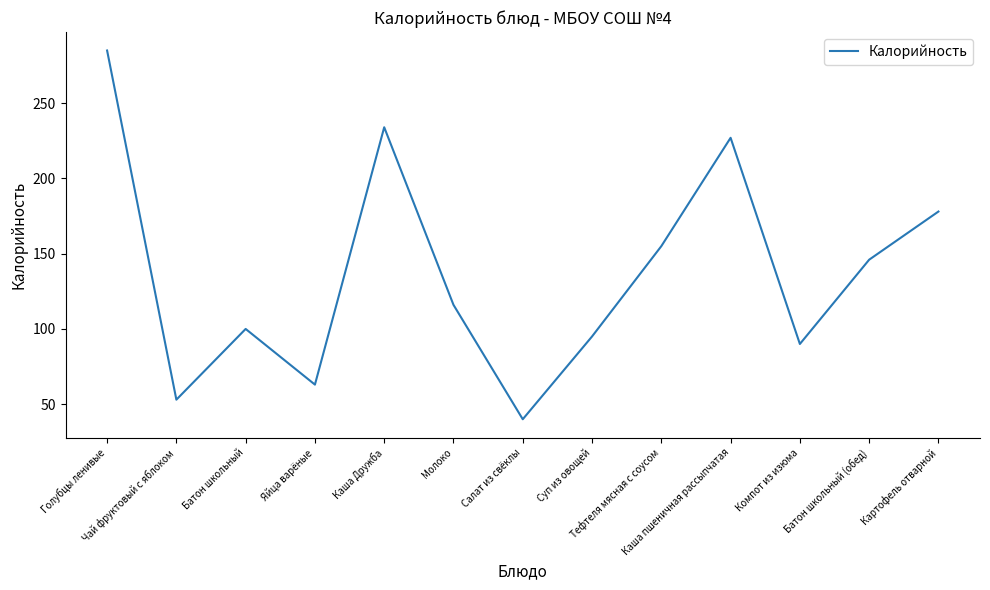

What is the difference between the maximum and minimum values?

245